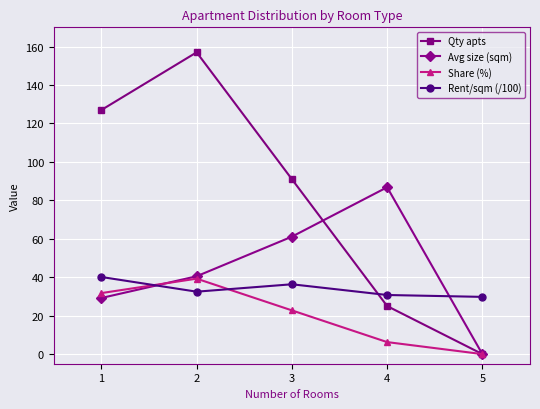

What are all the series names shown in the legend?

Qty apts, Avg size (sqm), Share (%), Rent/sqm (/100)